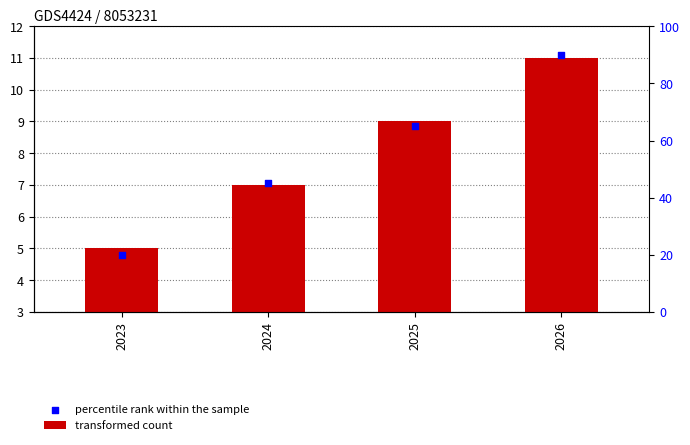

At how many categories does at least one series exceed 6?

3